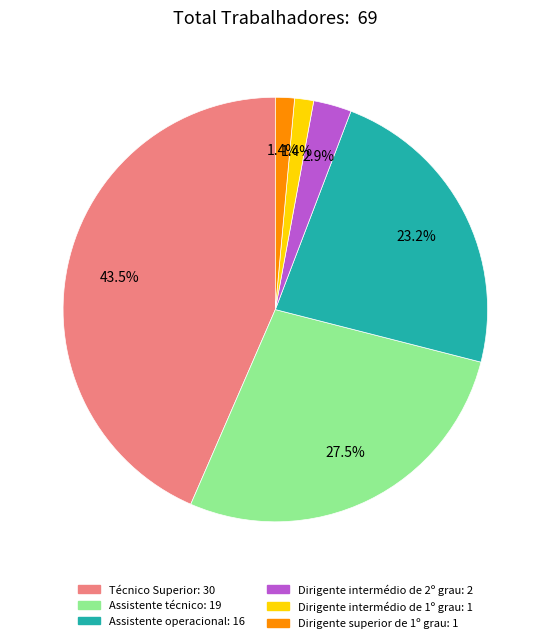

The Dirigente intermédio de 1º grau slice represents 12% of the pie. True or false?

False